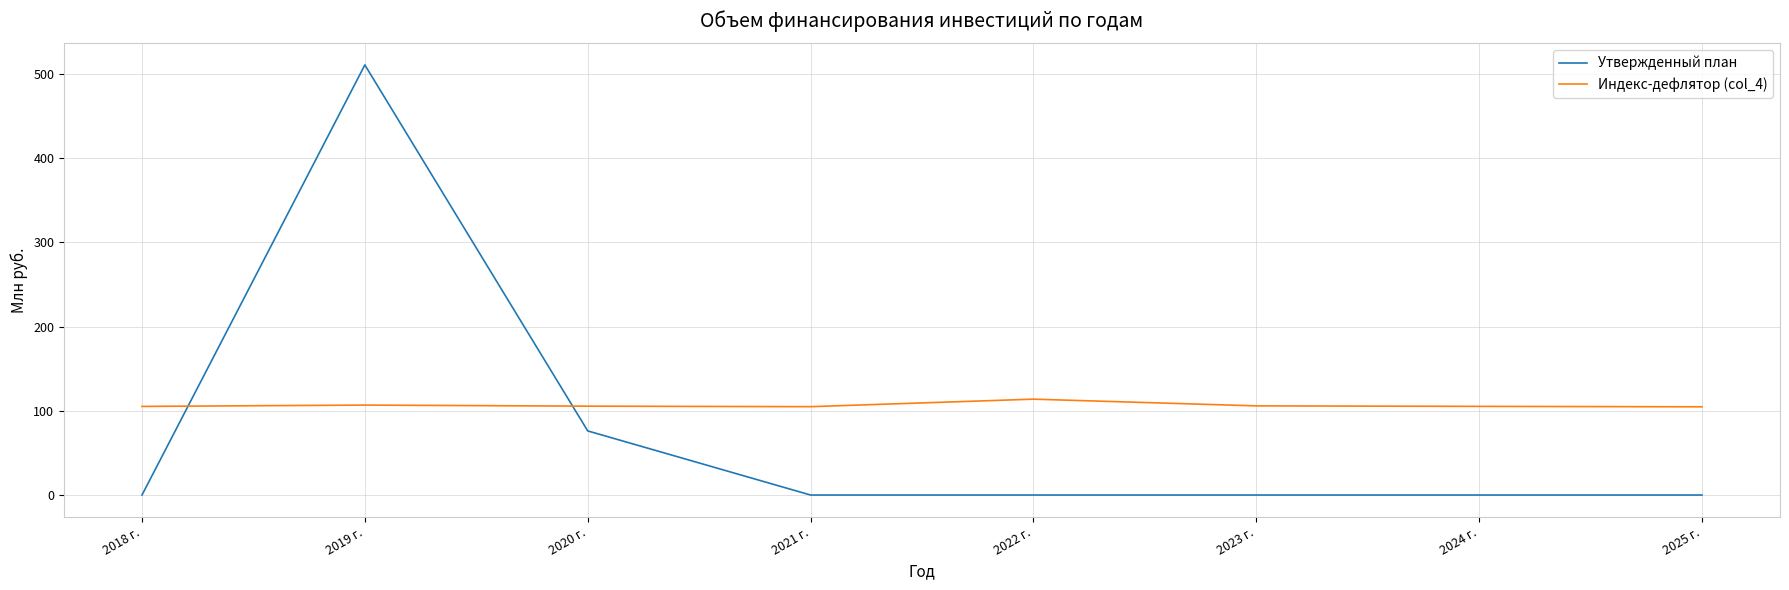

True or false: Индекс-дефлятор (col_4) has a value of 59.3 at 2023 г..

False